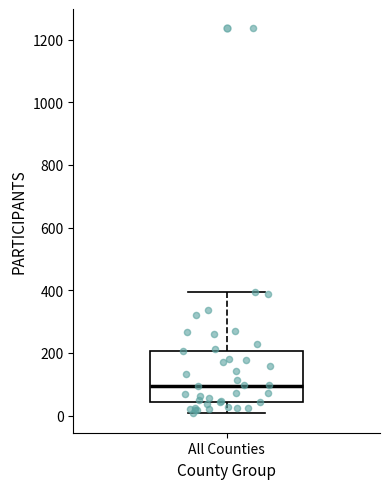

Where does the upper whisker of the box for All Counties end on the y-axis? The values are not printed on the chart, so give them approximately, as read against the axis.

400